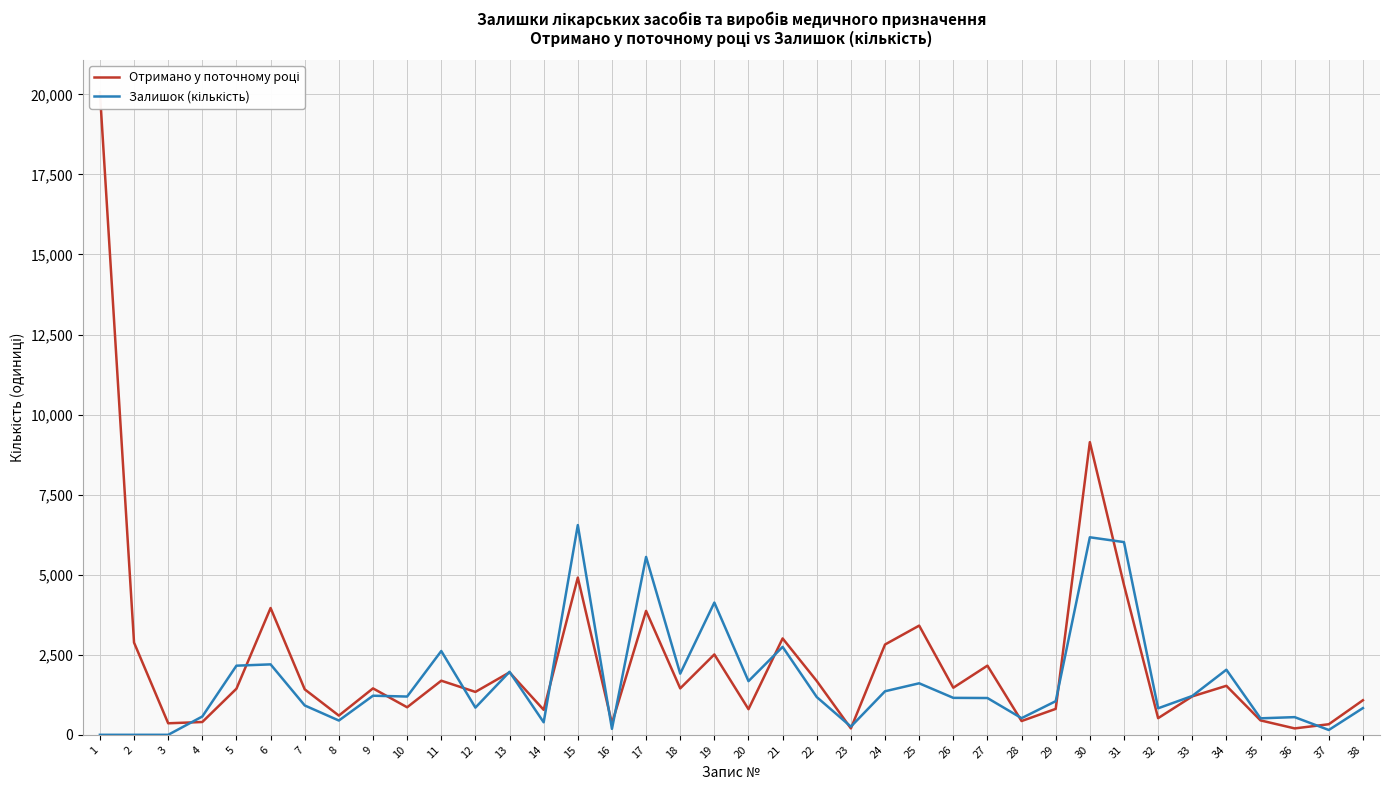

True or false: Залишок (кількість) has a value of 5555 at 17.

True